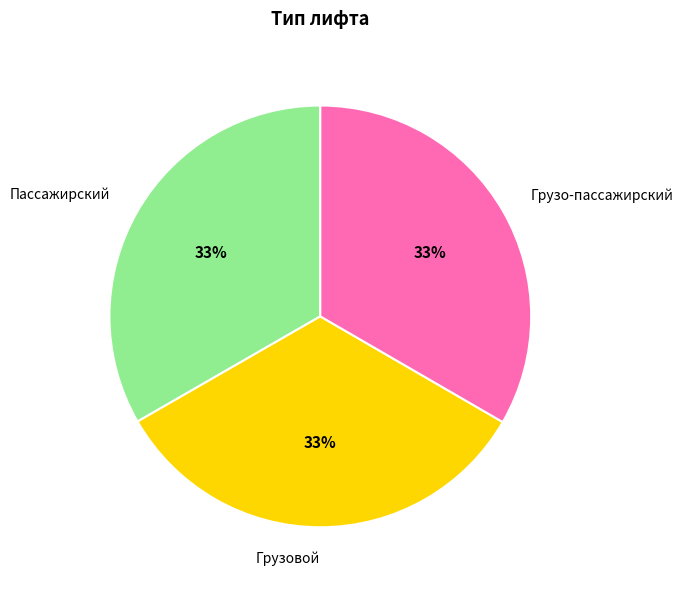

Is there a majority slice in this chart?

No